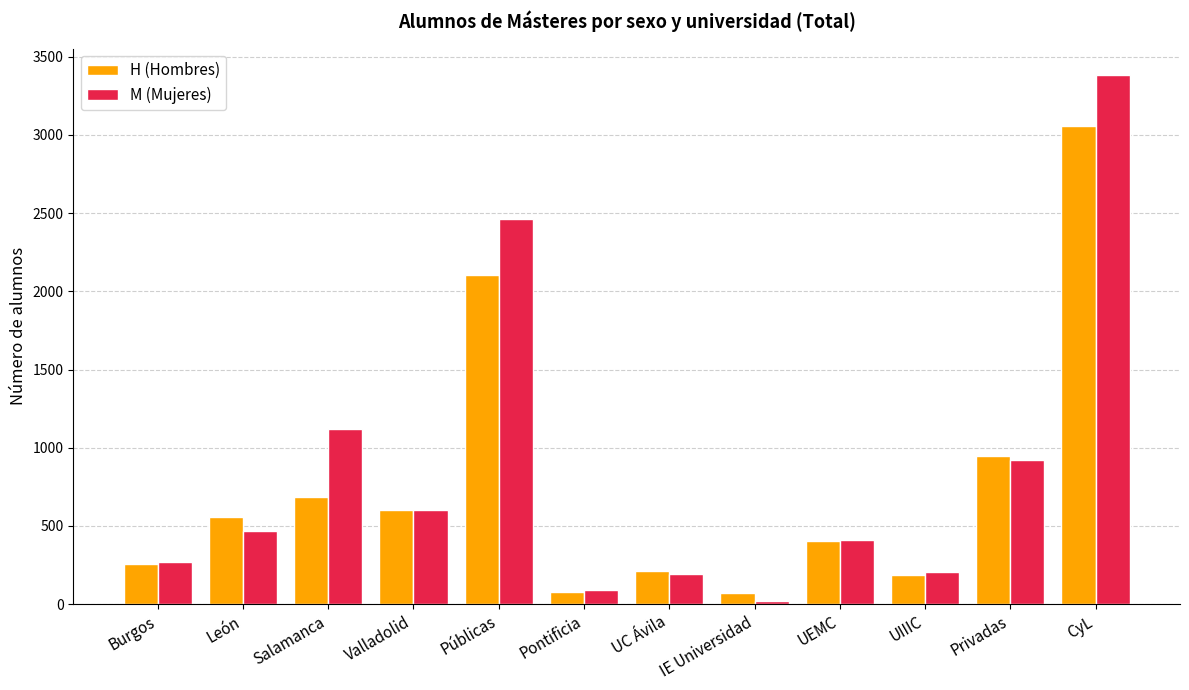

Which series changed the most between Salamanca and IE Universidad?

M (Mujeres)